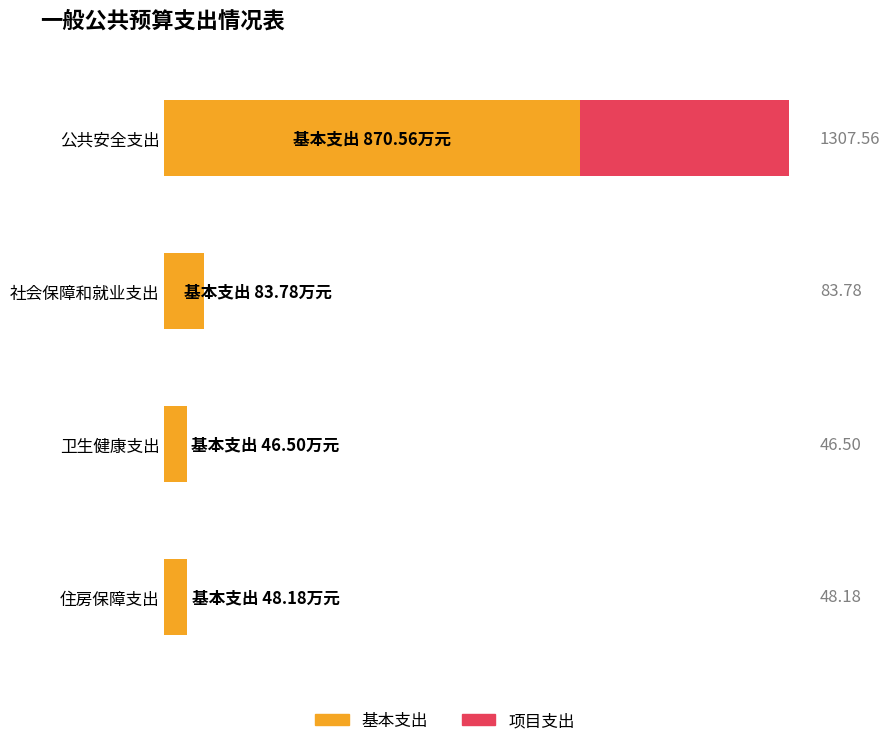

At which label does 项目支出 reach its peak?

公共安全支出